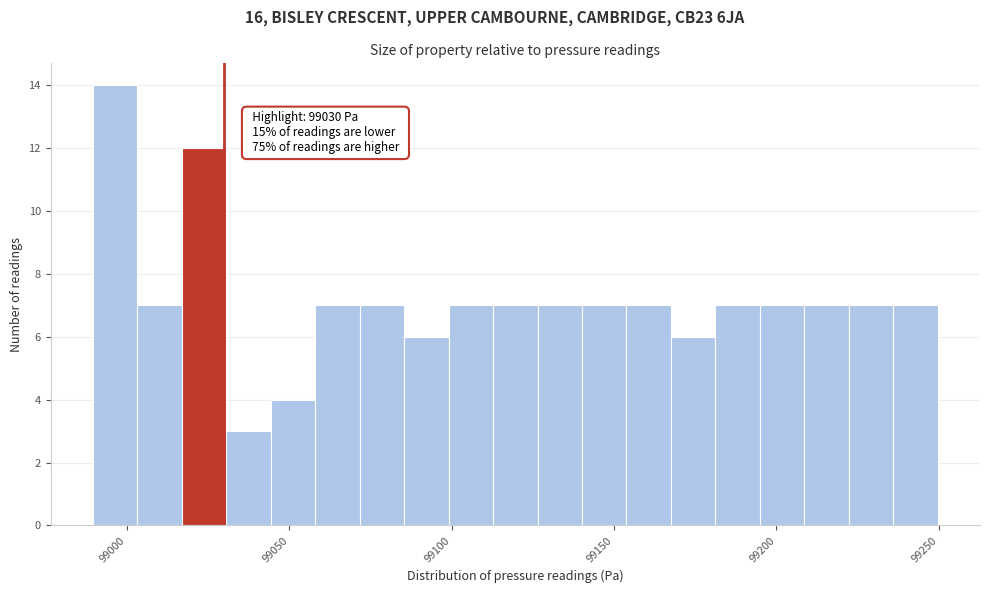

Around what value on the x-axis is the tallest bar? Give the approximate position of its centre, as read against the axis.

98995